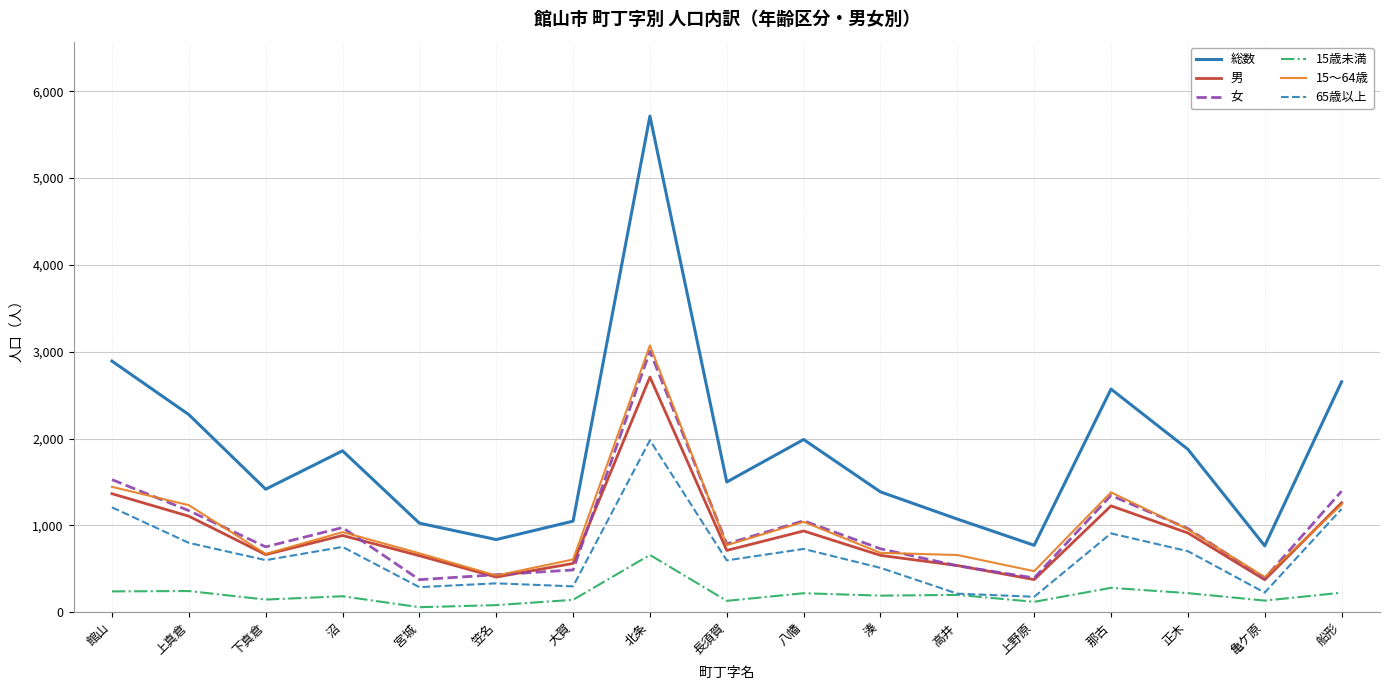

At how many categories does at least one series exceed 234?

17